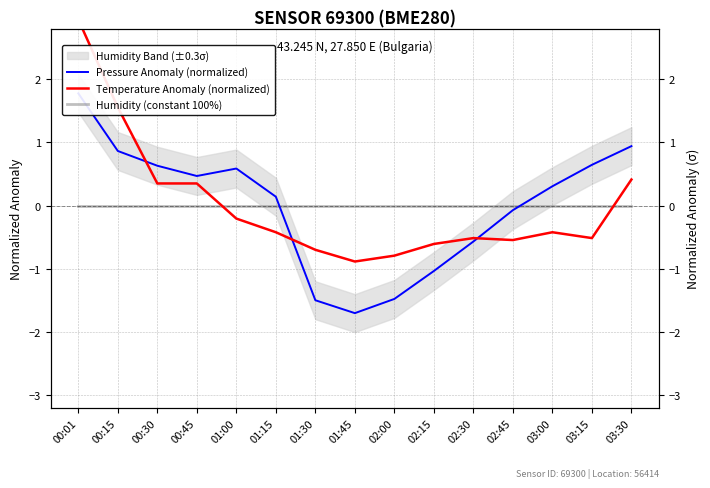

What is the difference between the second highest and second lowest values in the Pressure Anomaly (normalized) series?

2.4